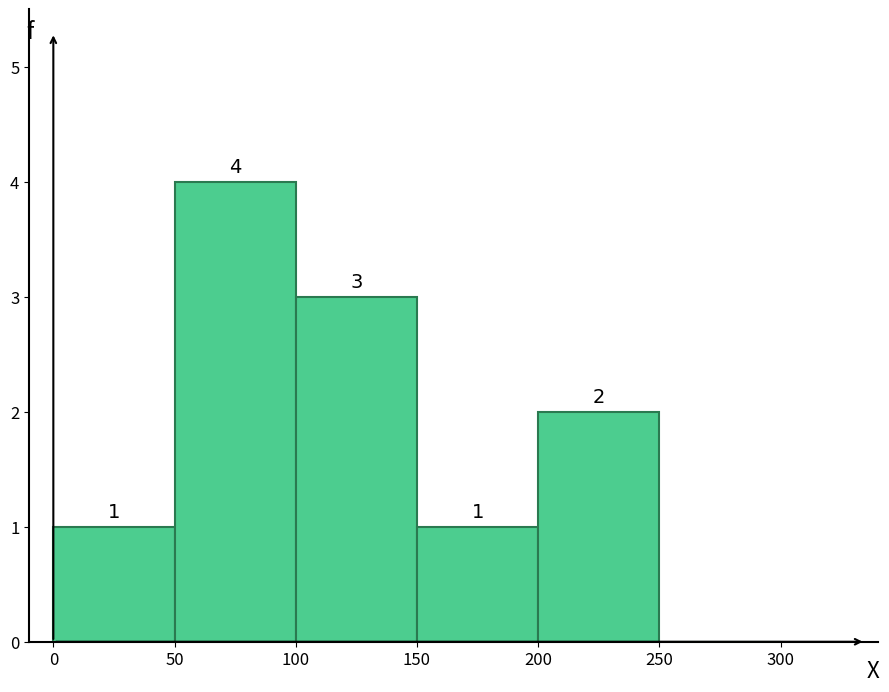

Which range on the x-axis has the tallest bar?

50 to 100